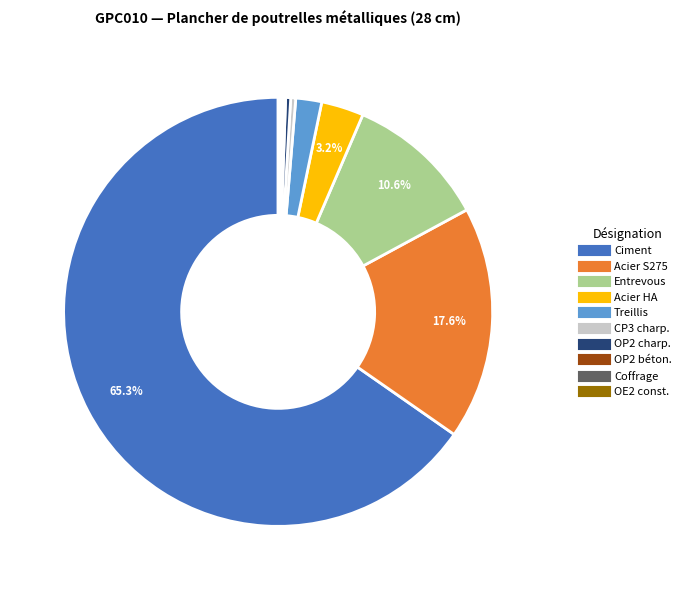

Is there any slice that represents more than half of the pie?

Yes